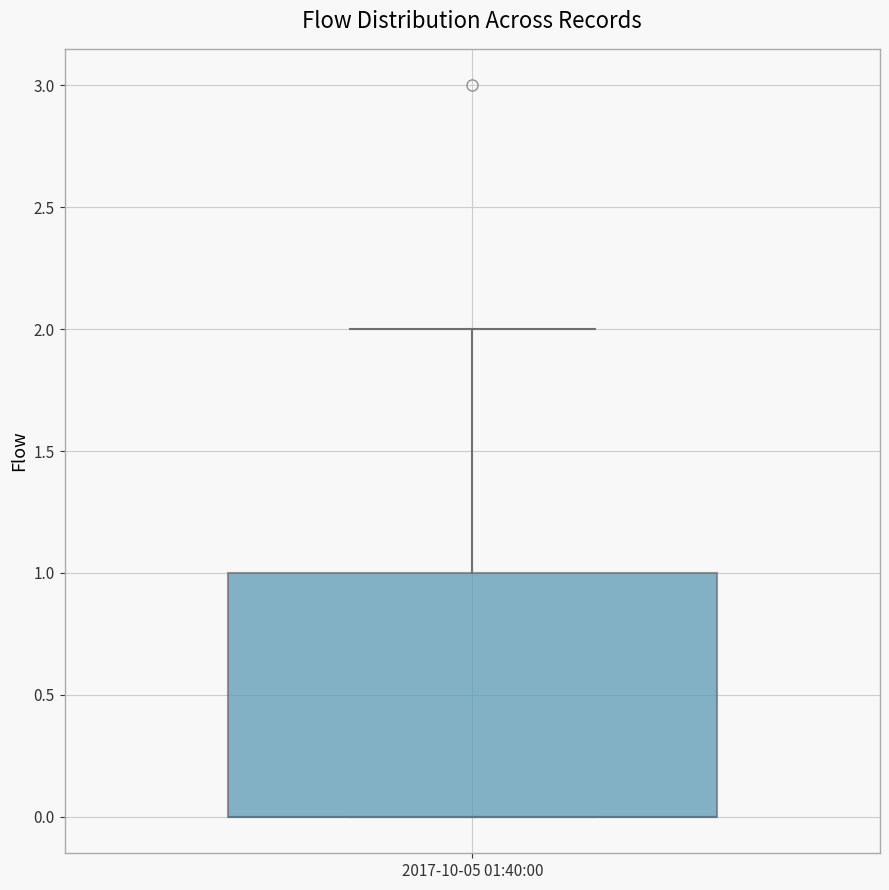

Read this box plot against the y-axis: the position of the median line, the range covered by the box, and the ends of both whiskers. The values are not printed on the chart, so give them approximately, as read against the axis.

median 0 (drawn on the box's lower edge), box 0 to 1, whiskers 0 to 2